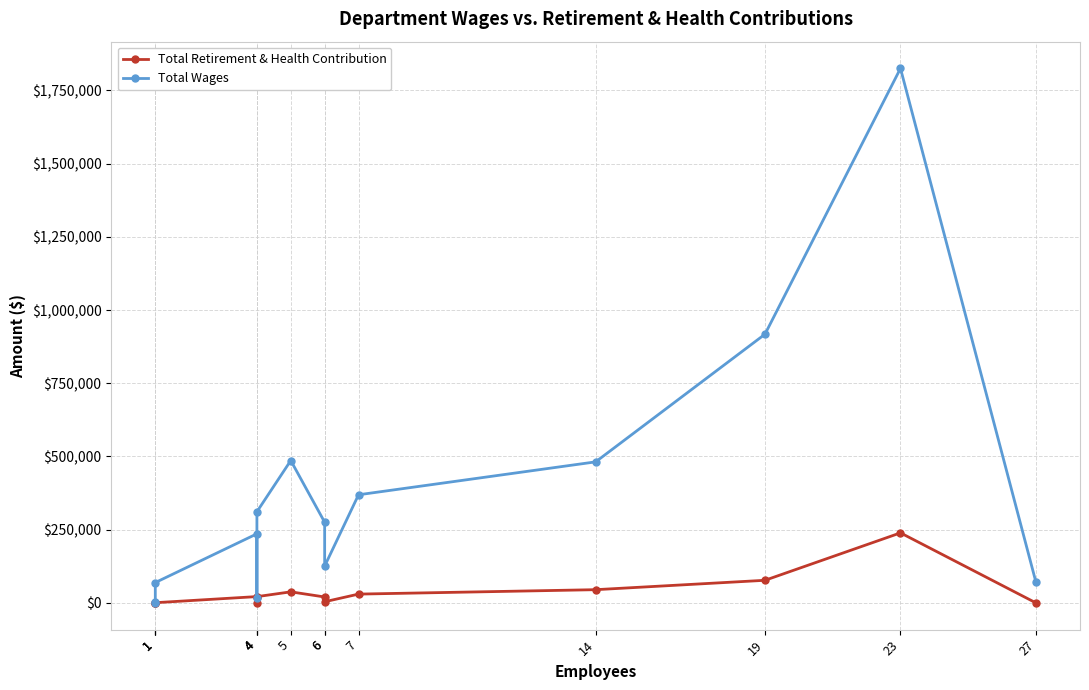

At which label is Total Retirement & Health Contribution closest to 119574?

19